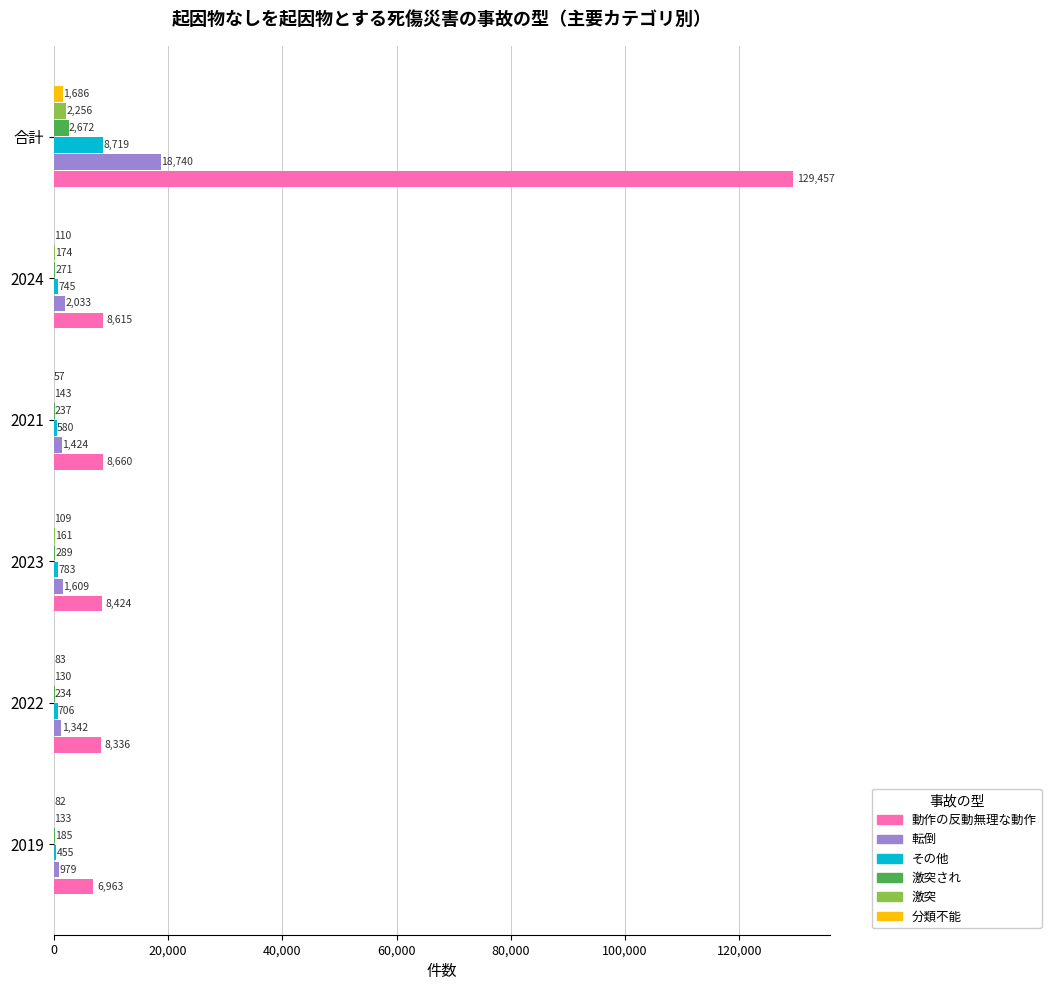

Which series has the largest total across all categories?

動作の反動無理な動作